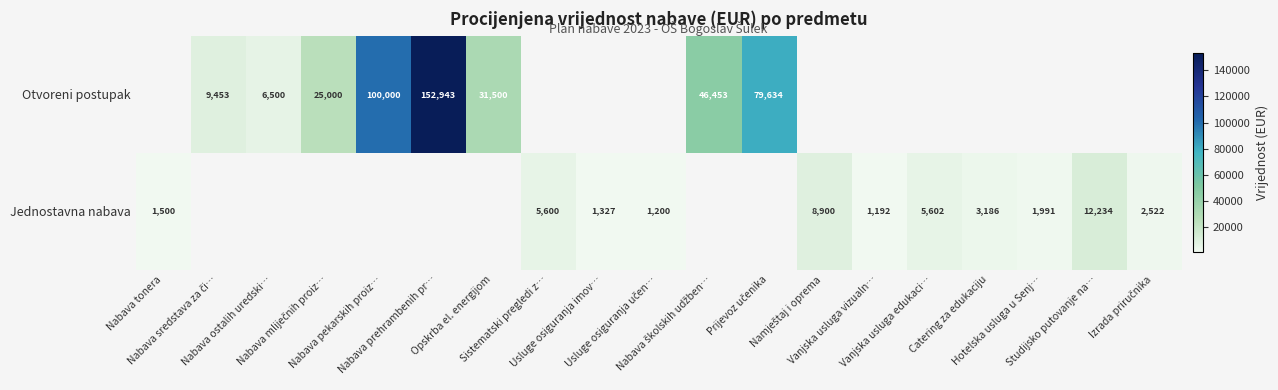

Rank the series by their average value, from highest to lowest.

Otvoreni postupak, Jednostavna nabava